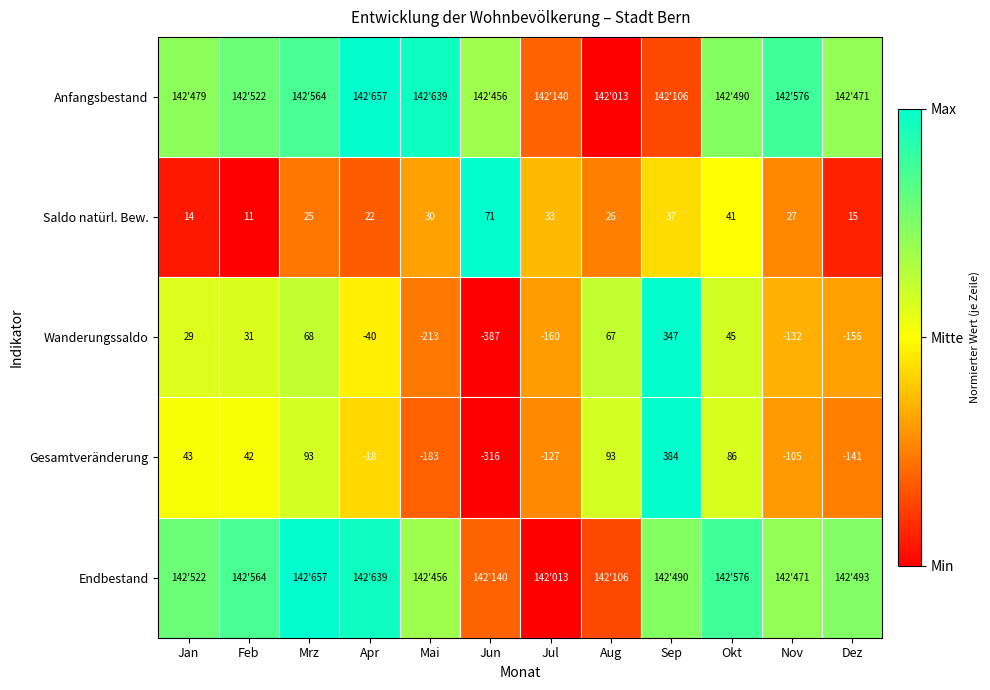

At which label is Saldo natürl. Bew. closest to 41?

Okt